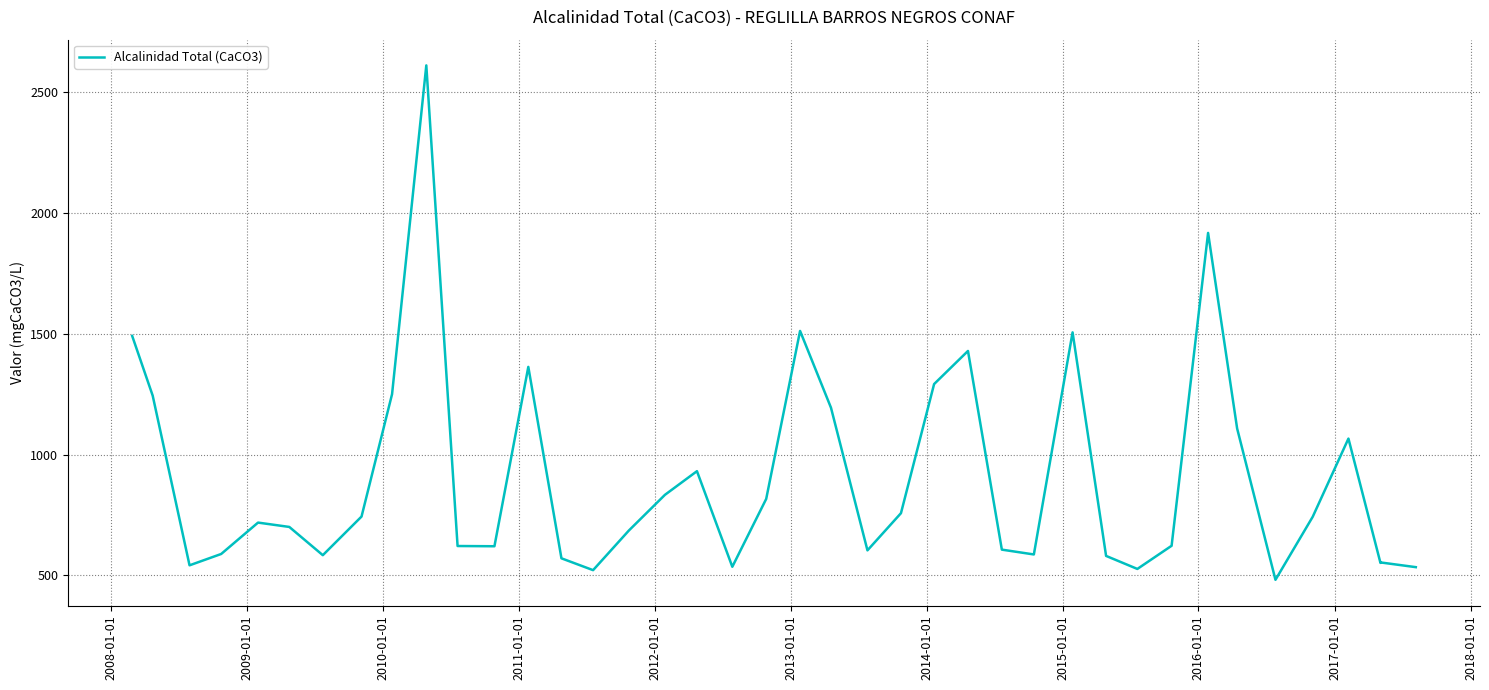

What is the value of the 15th point from the left?

521.0